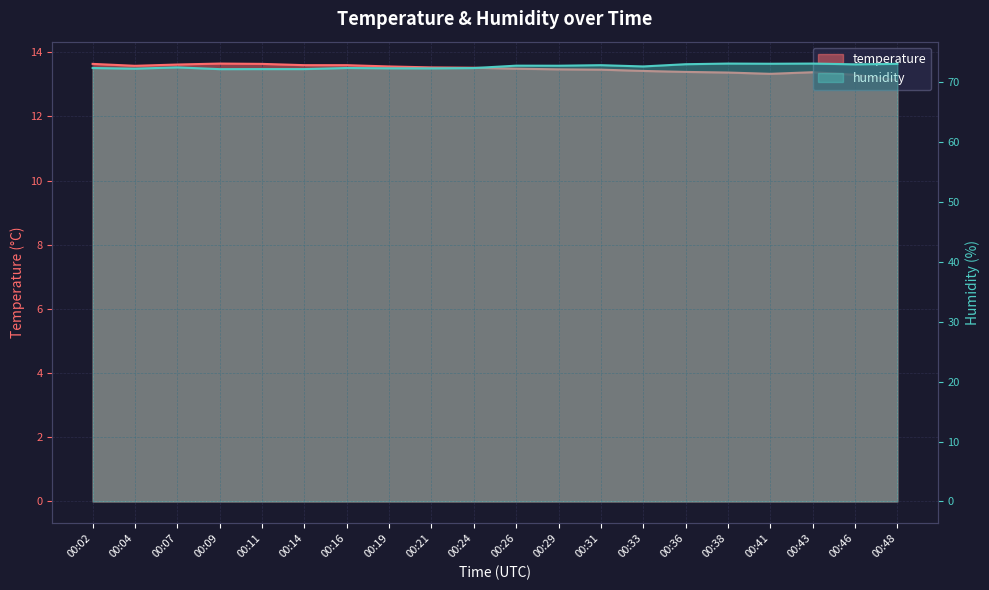

How many series are shown in this chart?

2